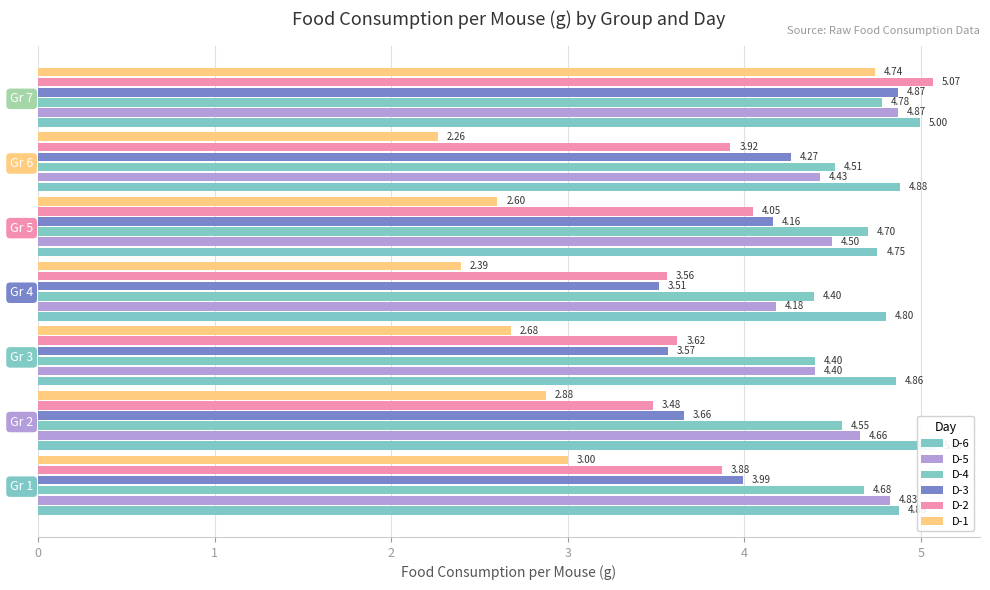

True or false: D-4 has a value of 3.1 at 6.

False